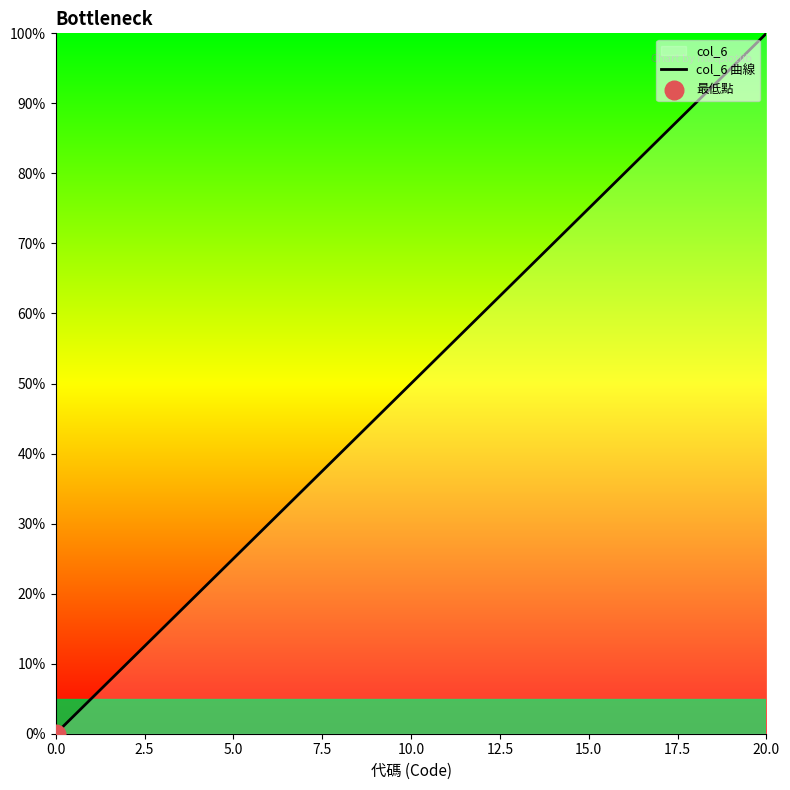

Between 9 and 16, which is larger?

16